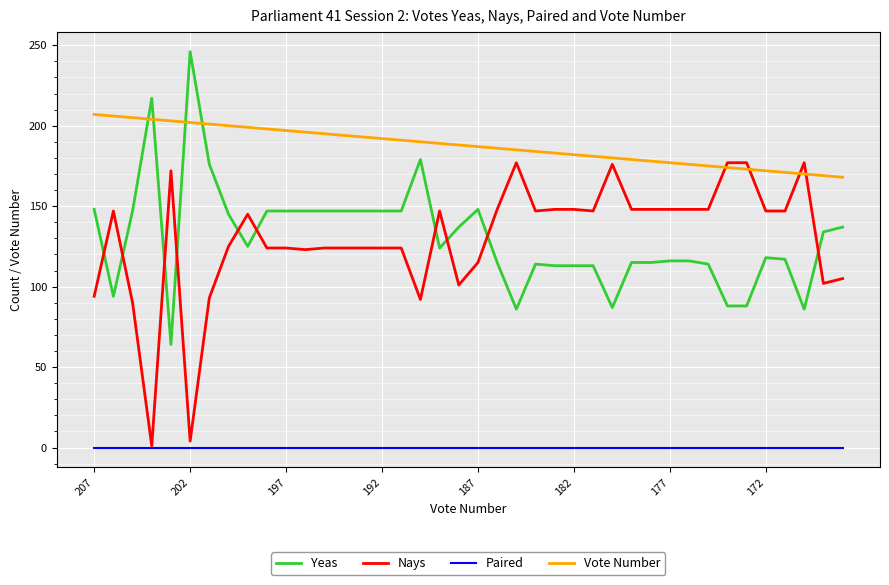

What is the lowest value of the Vote Number series?

168